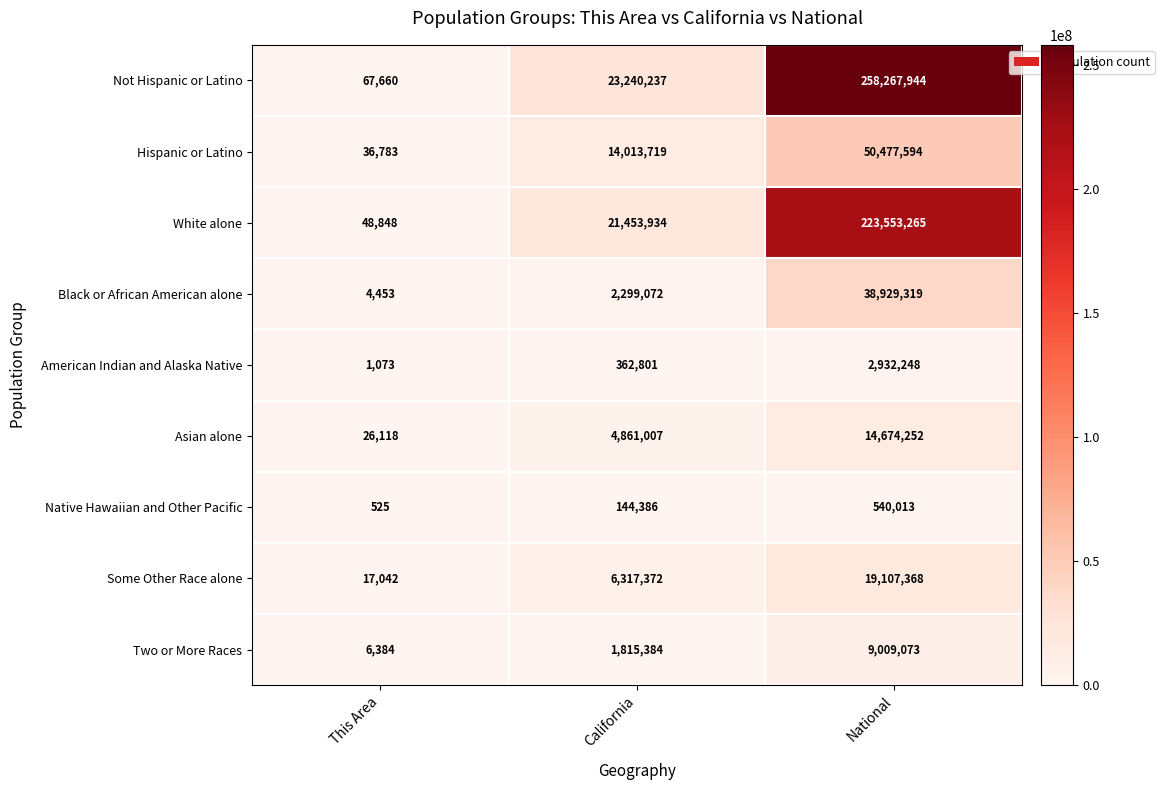

Which series changed the most between This Area and National?

Not Hispanic or Latino